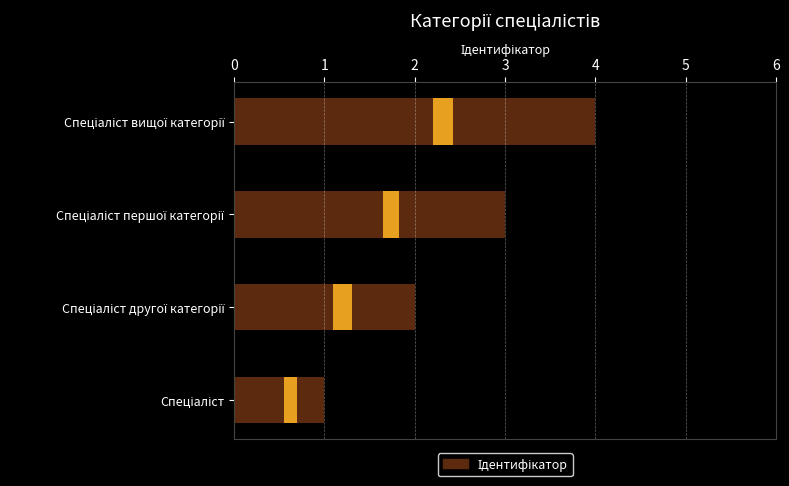

The chart shows a value of 0 at Спеціаліст. True or false?

False